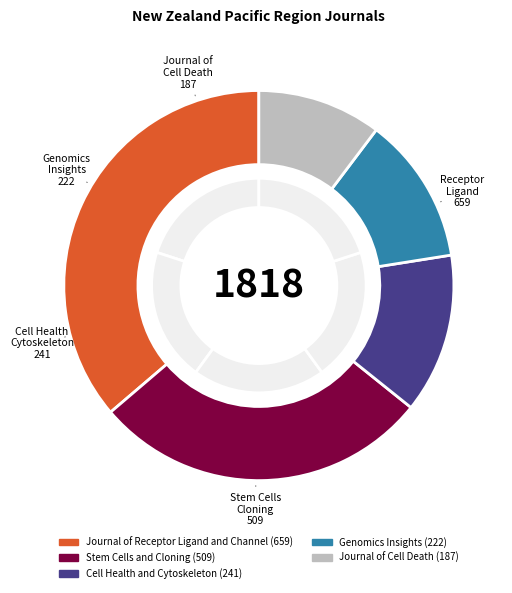

To the nearest percent, what percentage of the pie is Journal of Receptor Ligand and Channel?

36%